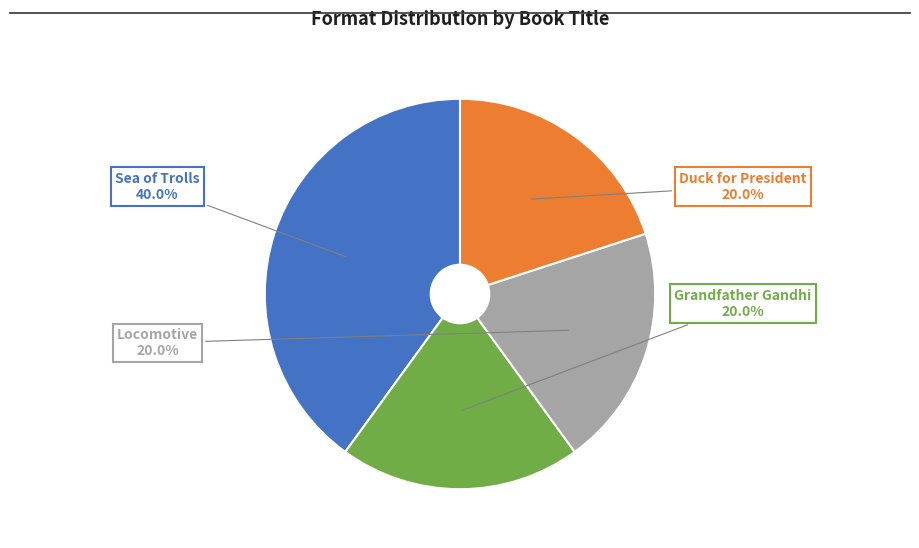

To the nearest percent, what is the average slice percentage?

25%